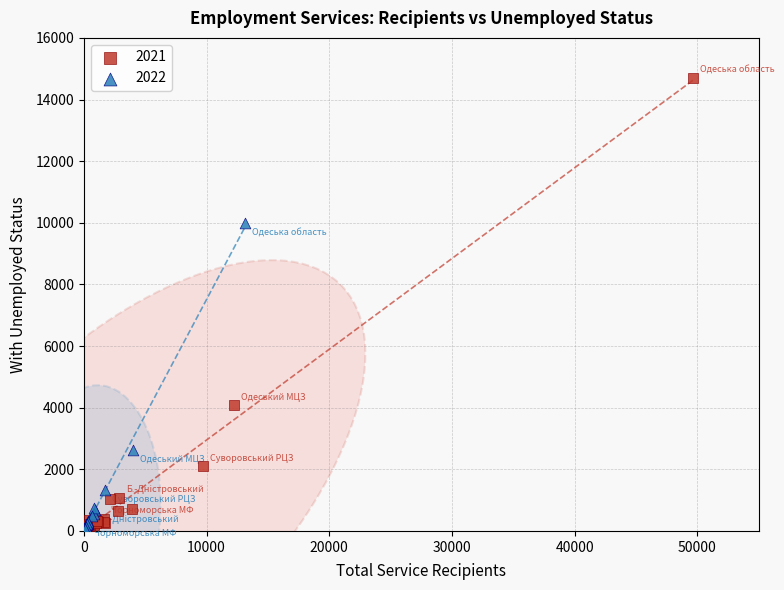

What are all the series names shown in the legend?

2021, 2022